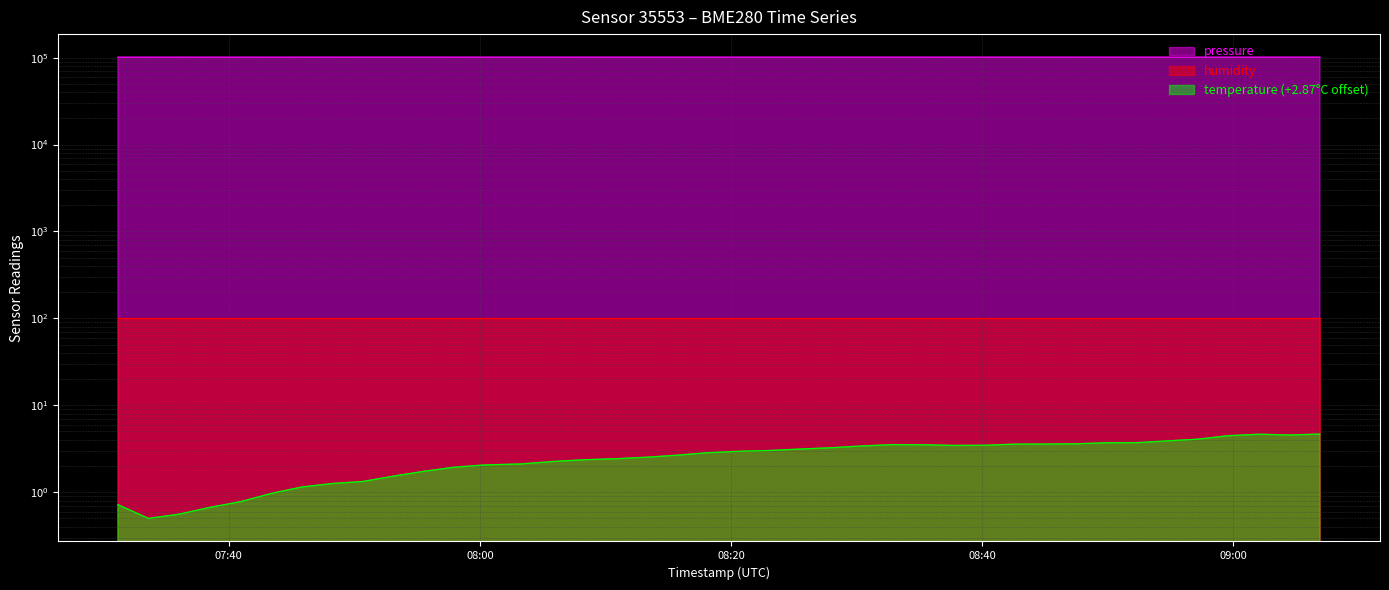

What is the label of the 13th point from the left?

2023-01-31T08:00:22